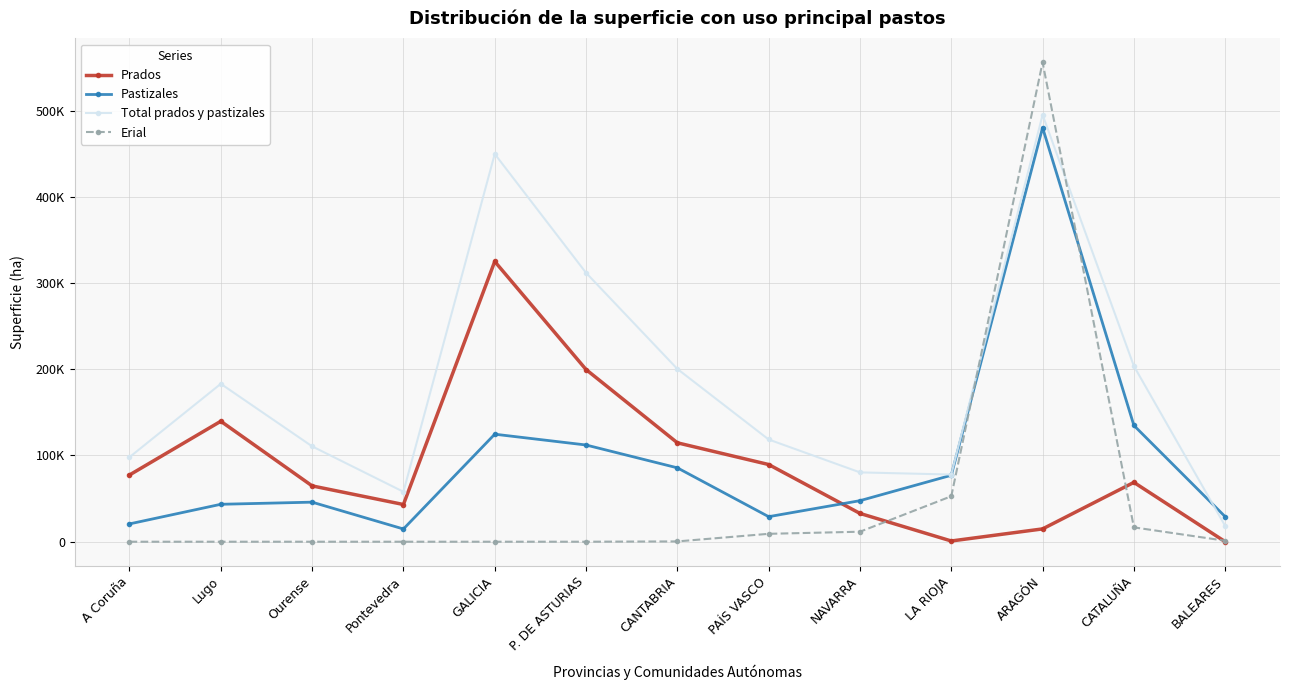

What are all the series names shown in the legend?

Prados, Pastizales, Total prados y pastizales, Erial